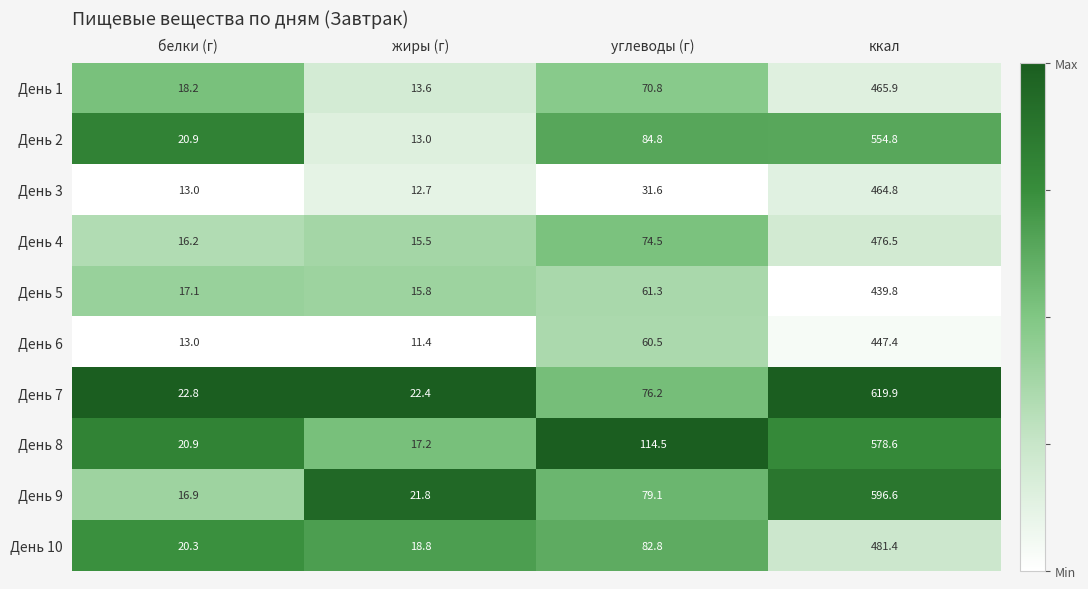

At which label does День 9 first exceed 79?

углеводы (г)